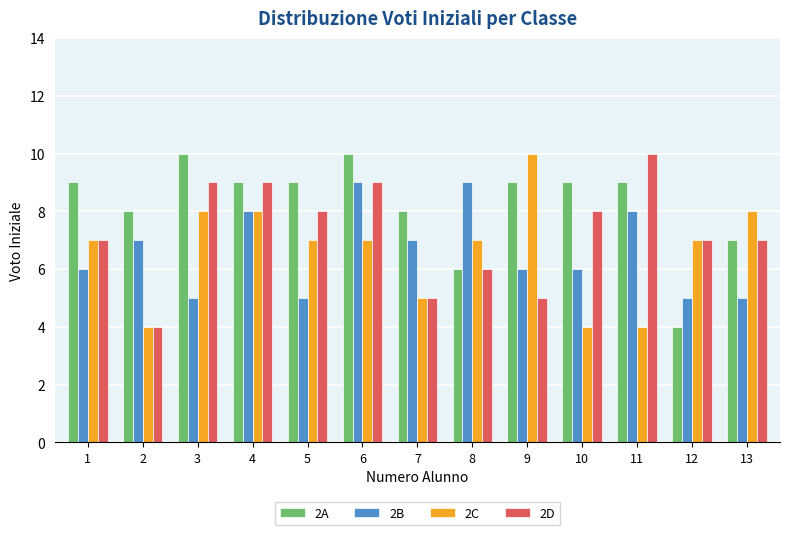

What is the value of the 2A bar at the 4th from the left?

9